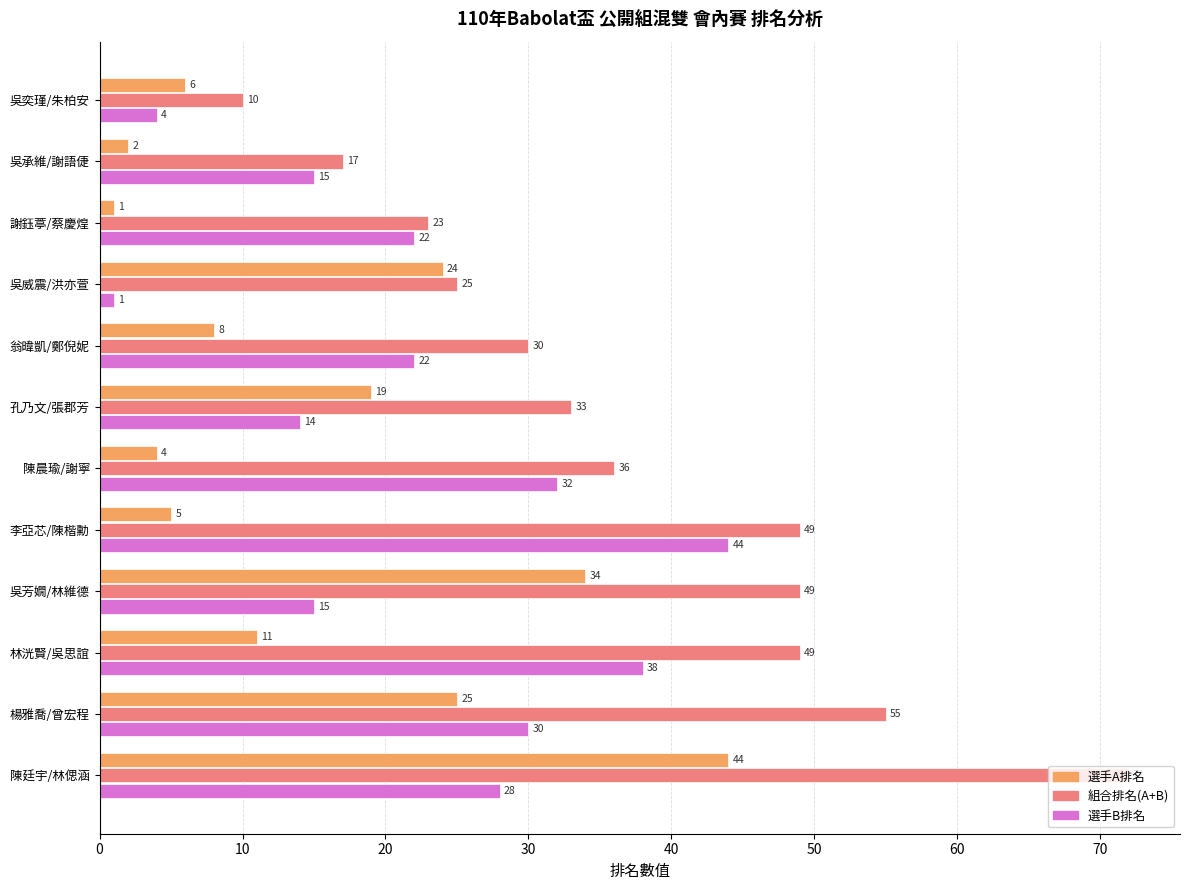

Read the 選手B排名 value at 林洸賢/吳思誼.

38